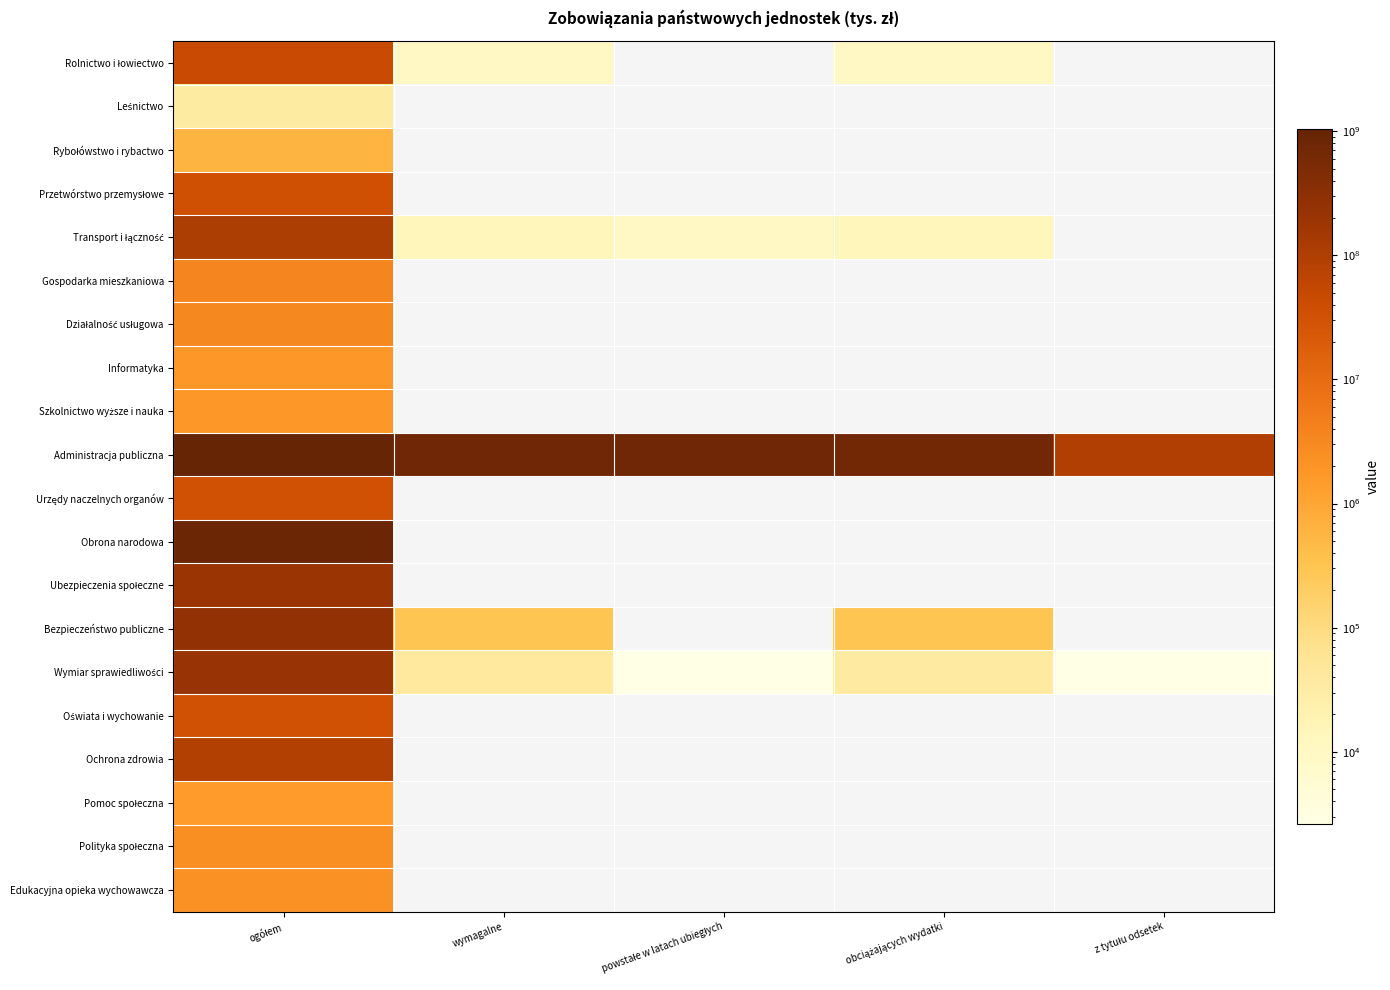

Is the value of Edukacyjna opieka wychowawcza at ogółem greater than the value of Ochrona zdrowia at obciążających wydatki?

No